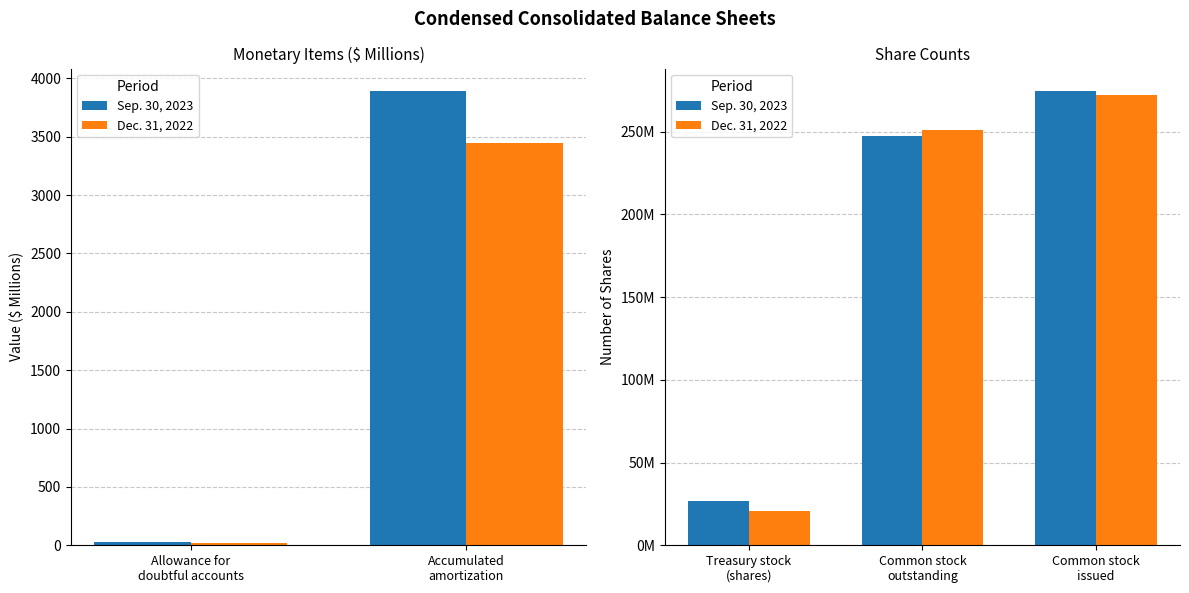

List the labels in order of Dec. 31, 2022 value, largest first.

Common stock issued, Common stock outstanding, Treasury stock (shares)